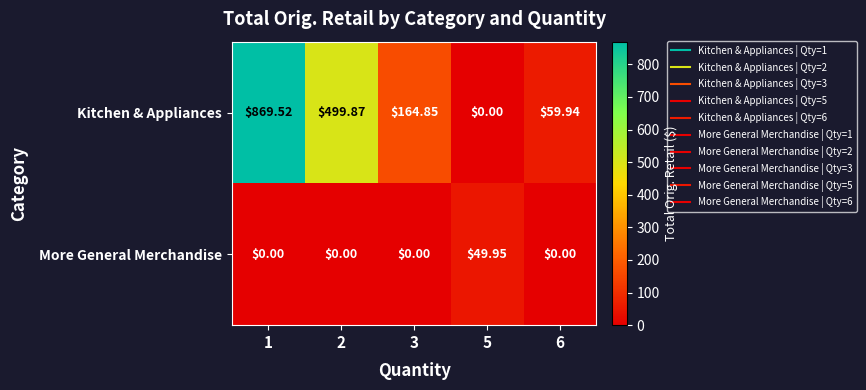

What is the total value across all series at 6?

59.9